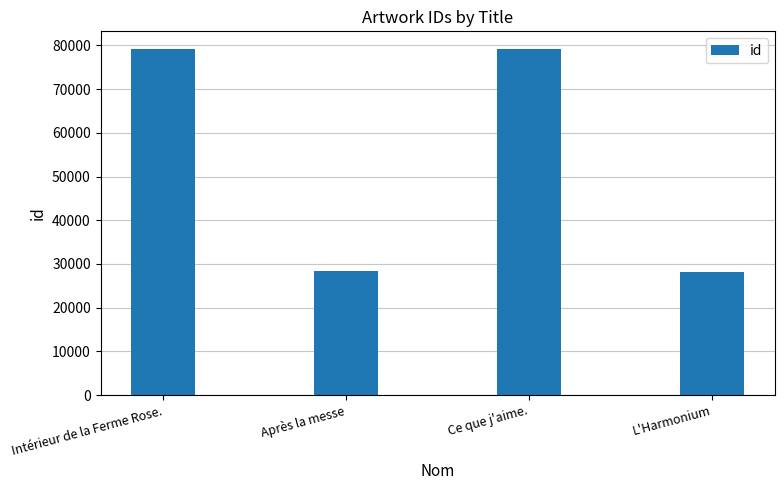

The value at Après la messe is 28387. True or false?

True